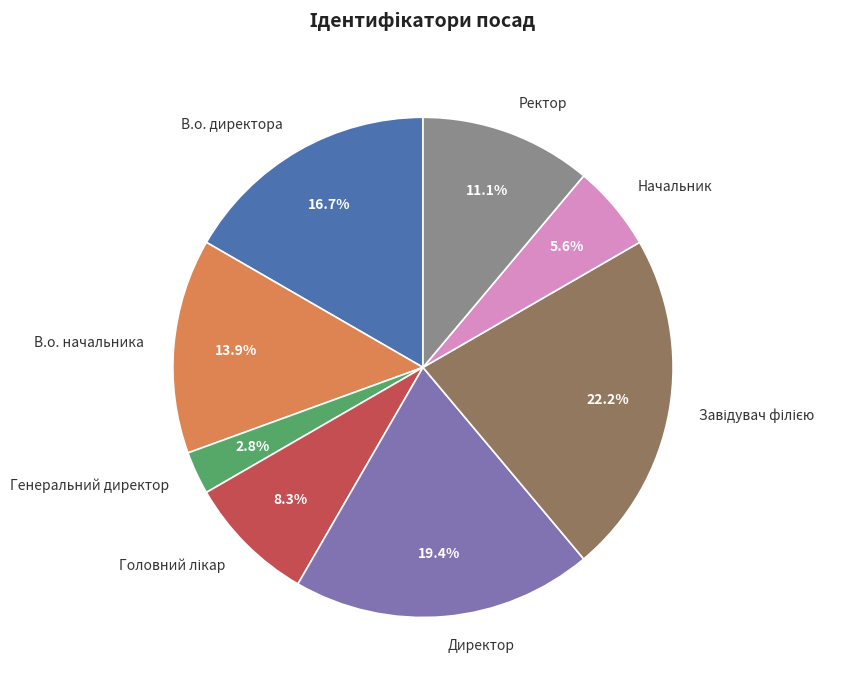

To the nearest percent, what is the combined percentage of Начальник and В.о. директора?

22%